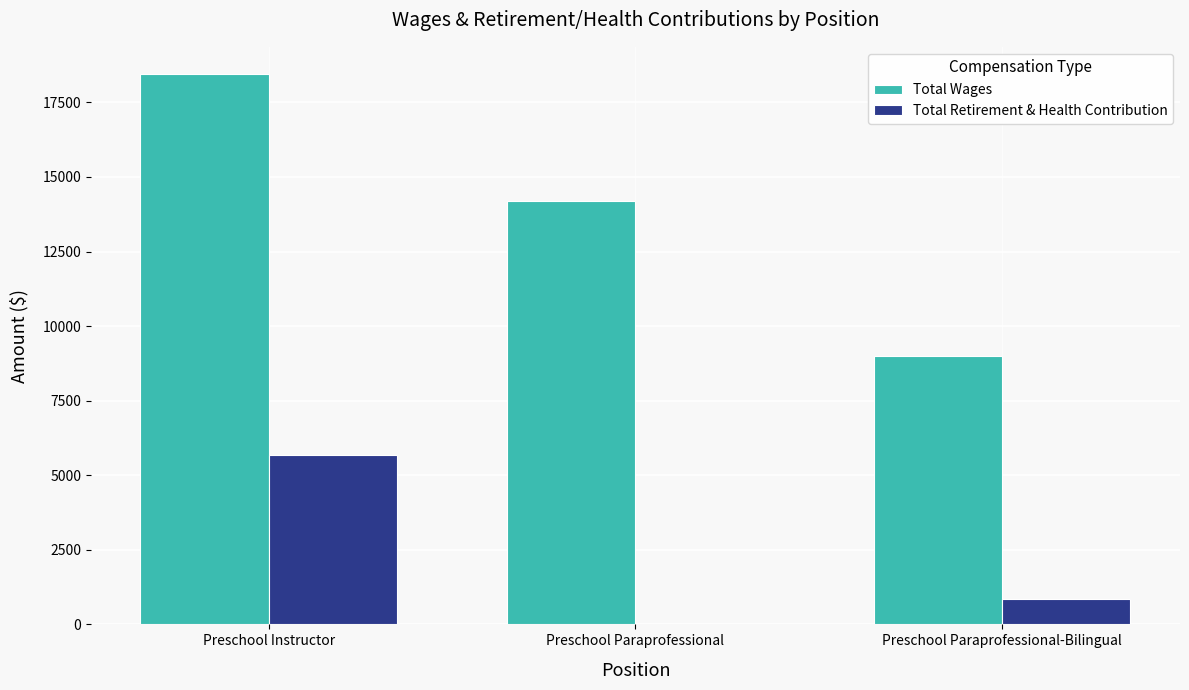

What is the sum of the Total Retirement & Health Contribution values at Preschool Paraprofessional-Bilingual and Preschool Instructor?

6524